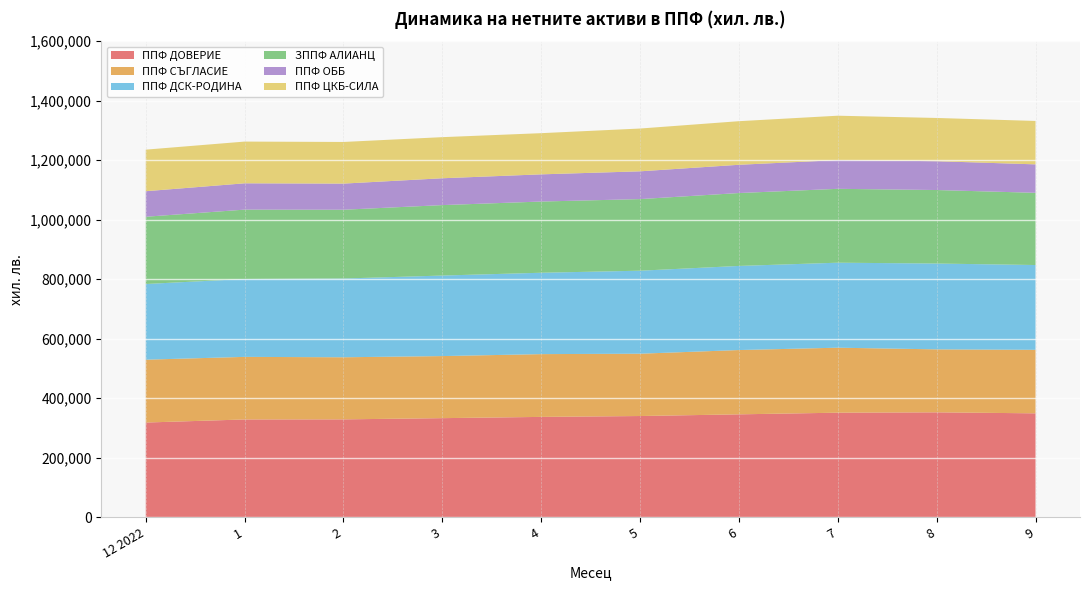

Reading right to left, what are all the values shown in this chart?

ППФ ДОВЕРИЕ: 9=348821	8=352194	7=351000	6=345426	5=339781	4=336847	3=332624	2=328529	1=328235	12 2022=317876
ППФ СЪГЛАСИЕ: 9=213608	8=211710	7=218504	6=216191	5=209537	4=211045	3=208698	2=208788	1=210402	12 2022=211354
ППФ ДСК-РОДИНА: 9=285012	8=288558	7=285774	6=282774	5=279050	4=273586	3=270739	2=264766	1=261851	12 2022=254413
ЗППФ АЛИАНЦ: 9=242749	8=247106	7=248361	6=245092	5=240724	4=239416	3=236852	2=231234	1=233205	12 2022=226106
ППФ ОББ: 9=95690	8=96936	7=96575	6=94992	5=93385	4=91405	3=90250	2=87883	1=88485	12 2022=85860
ППФ ЦКБ-СИЛА: 9=145964	8=145357	7=149227	6=146550	5=143861	4=138460	3=138189	2=139979	1=140289	12 2022=139739